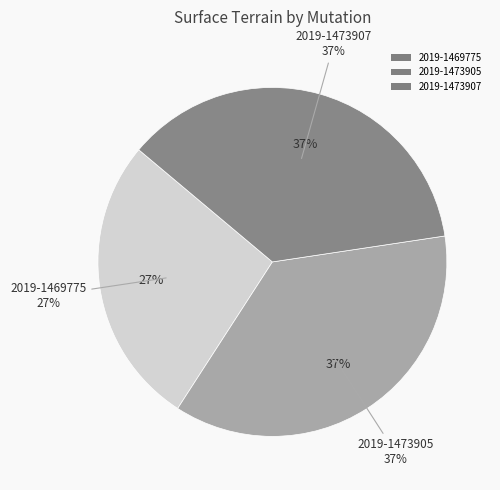

Between 2019-1473907 (taillis-337) and 2019-1473905 (taillis-337), which is larger?

2019-1473907 (taillis-337)